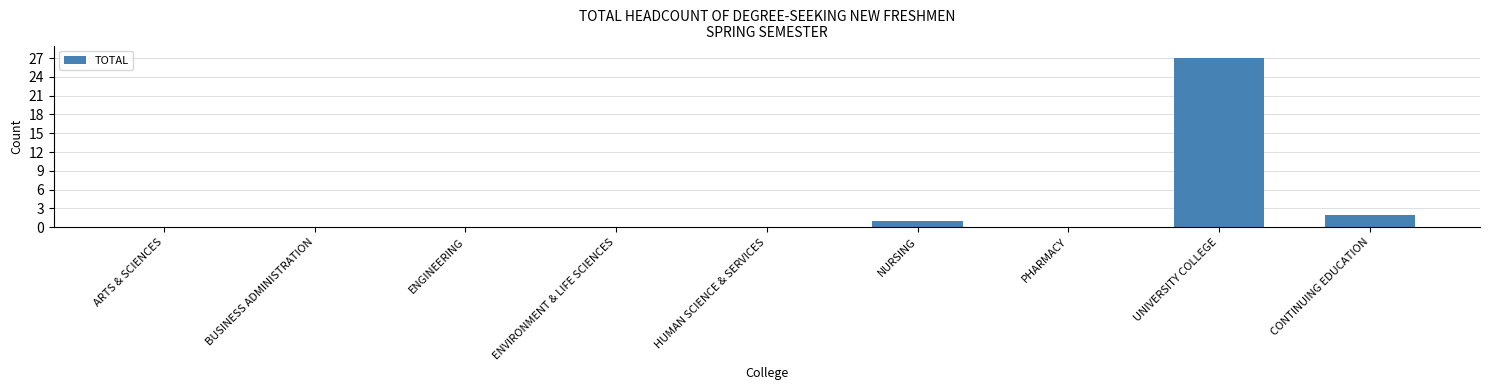

Reading left to right, what are all the values shown in this chart?

0	0	0	0	0	1	0	27	2